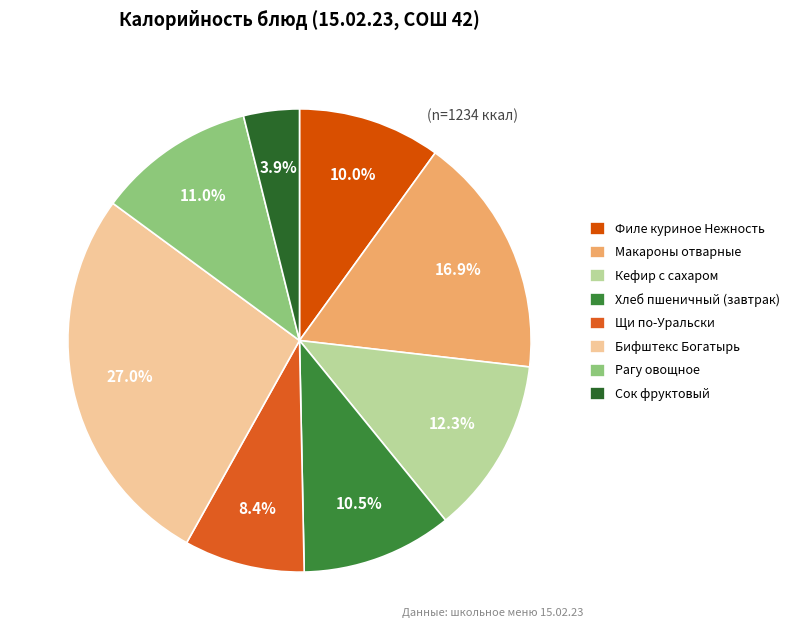

How many slices are in this pie chart?

8